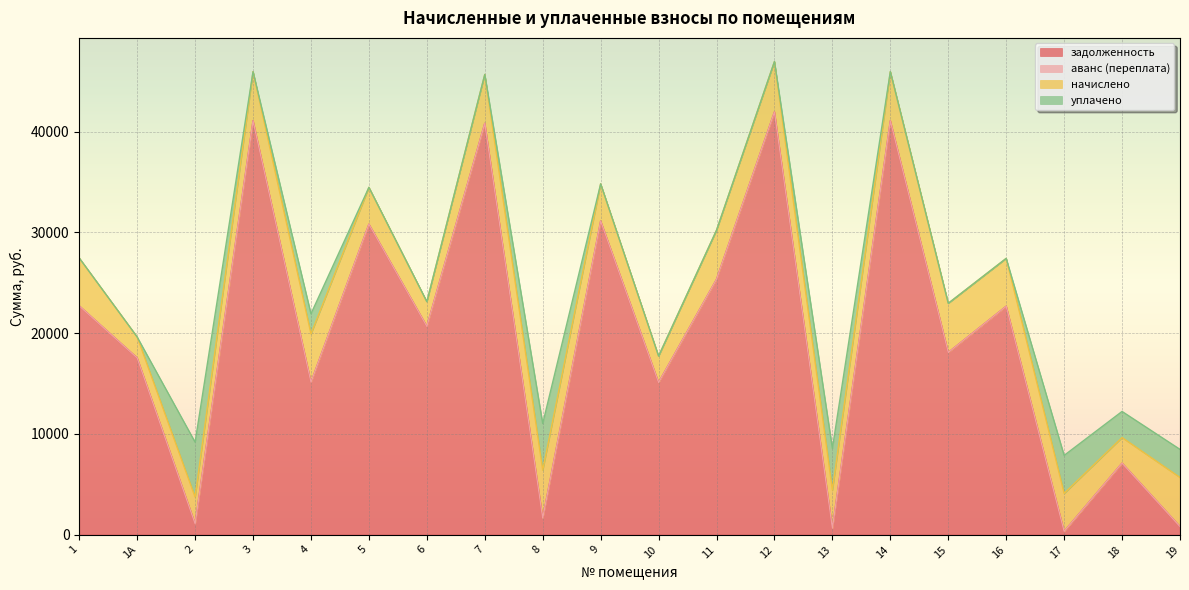

What is the maximum value shown in the chart?

41951.6